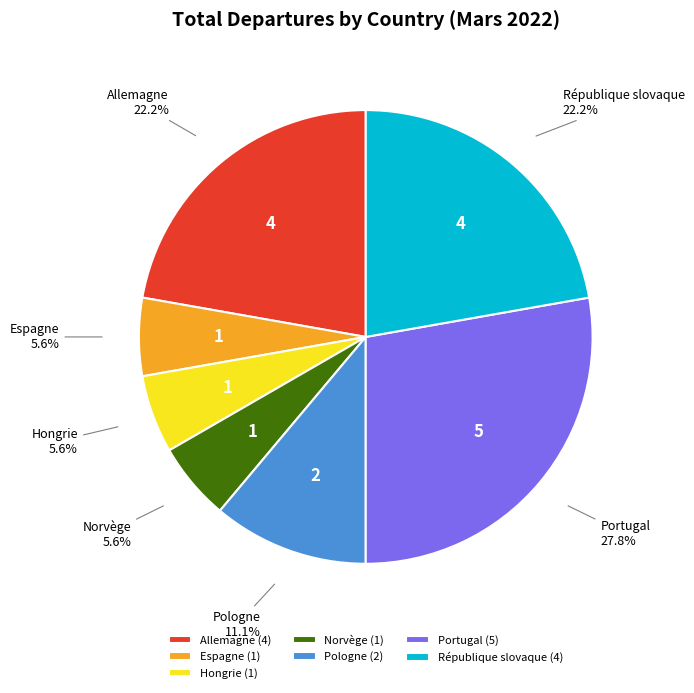

How much of the chart is everything except Allemagne?

77.8%